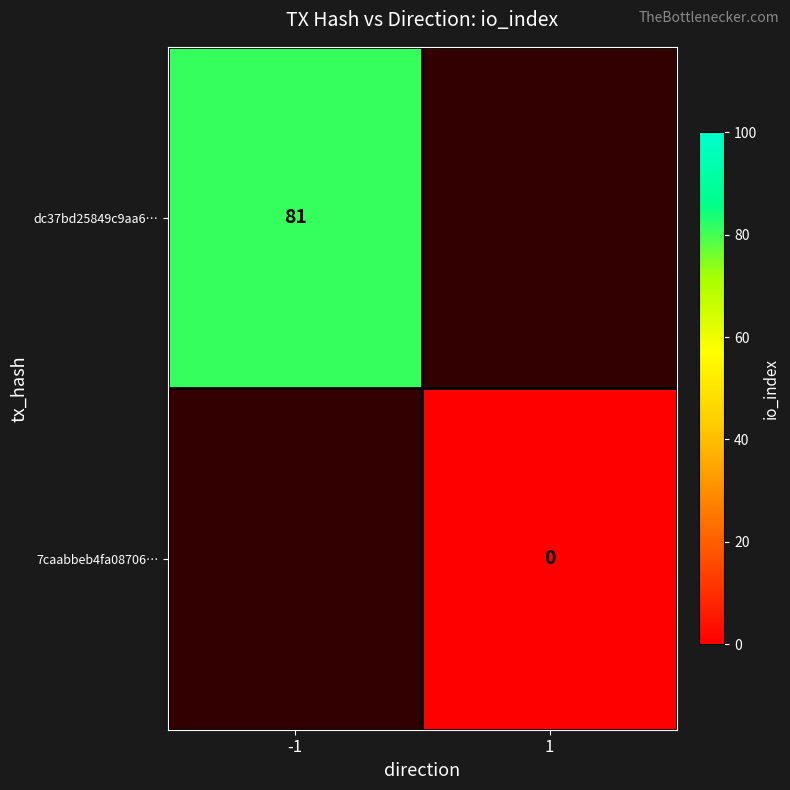

Is it true that dc37bd25849c9aa6… equals 45 at -1?

False